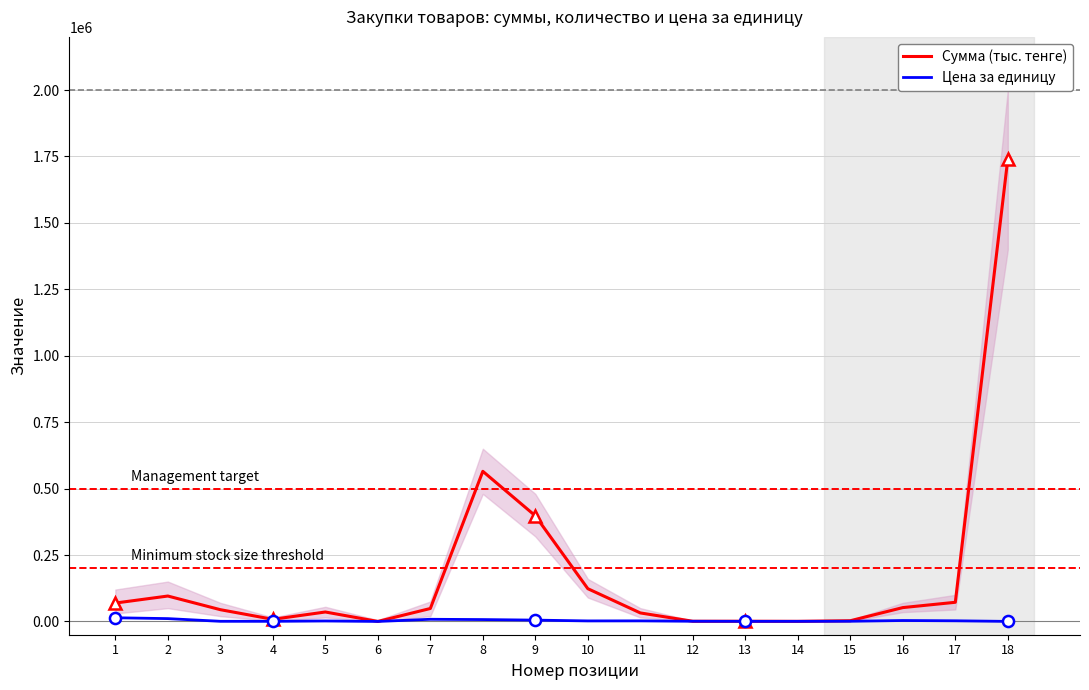

Is this an area chart (filled region under the line)?

No